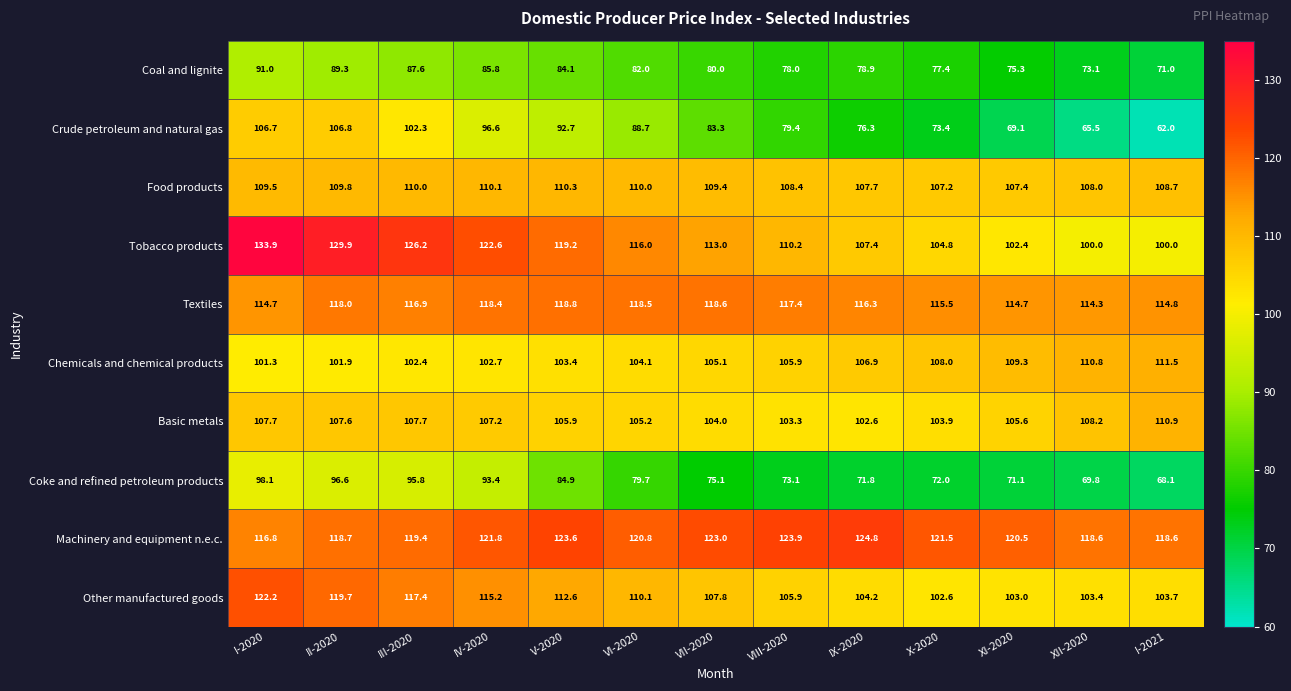

At which label does Coke and refined petroleum products reach its peak?

I-2020